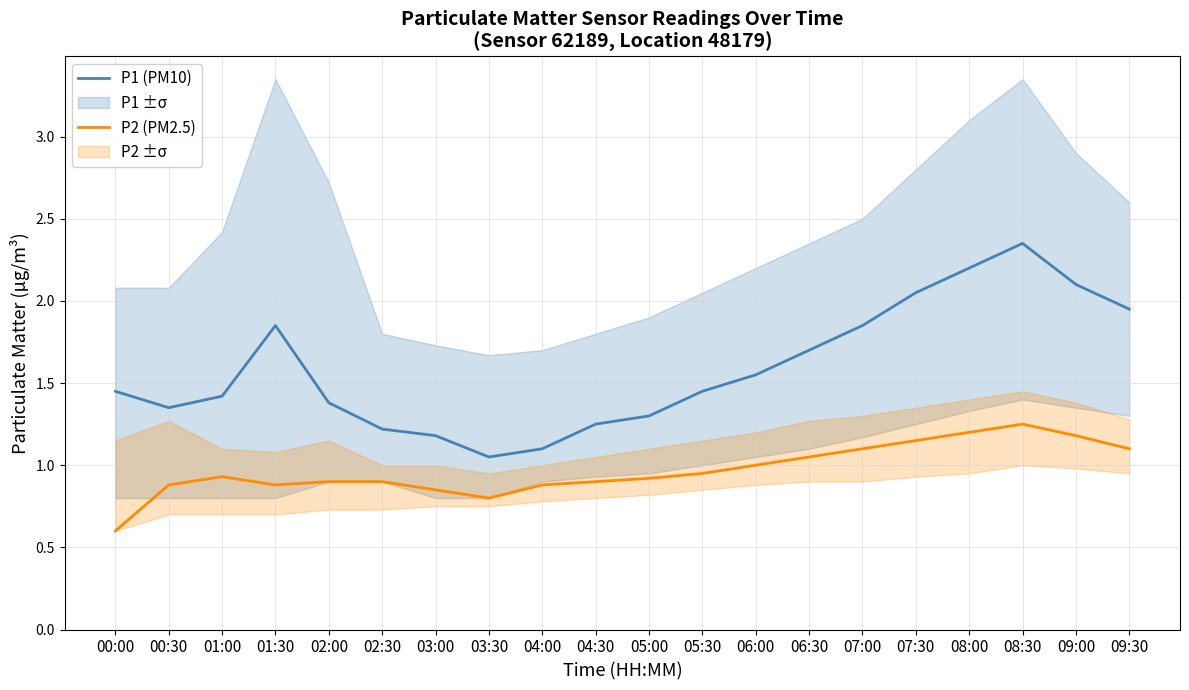

What position from the left is 07:30?

16